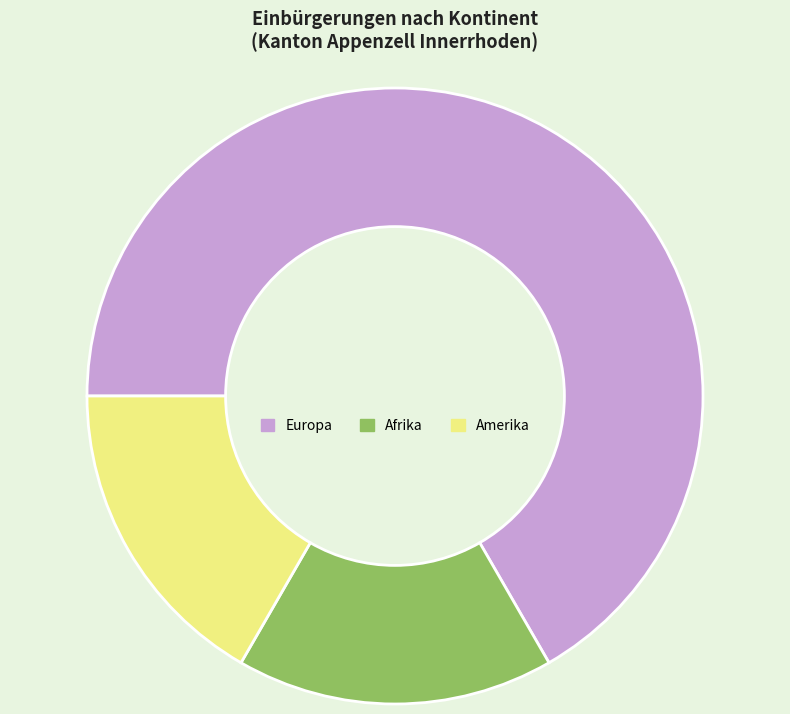

Is Amerika the majority of the pie?

No